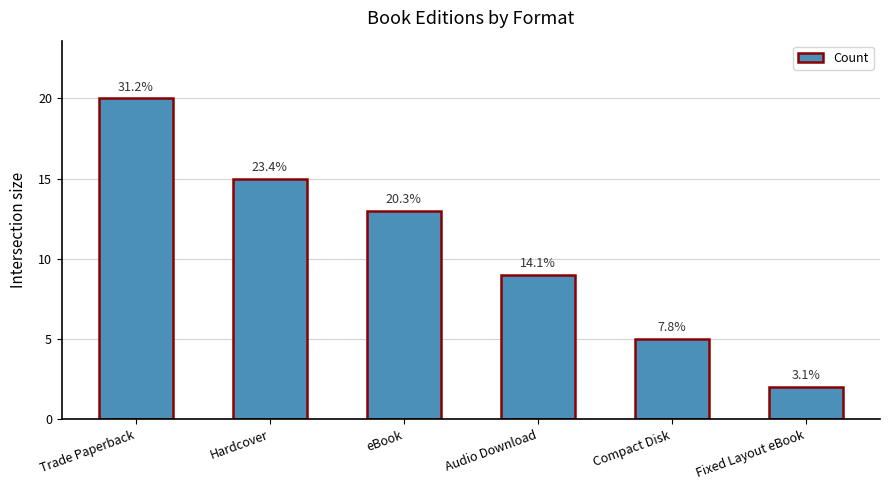

At which category does the chart reach its minimum across all series?

Fixed Layout eBook